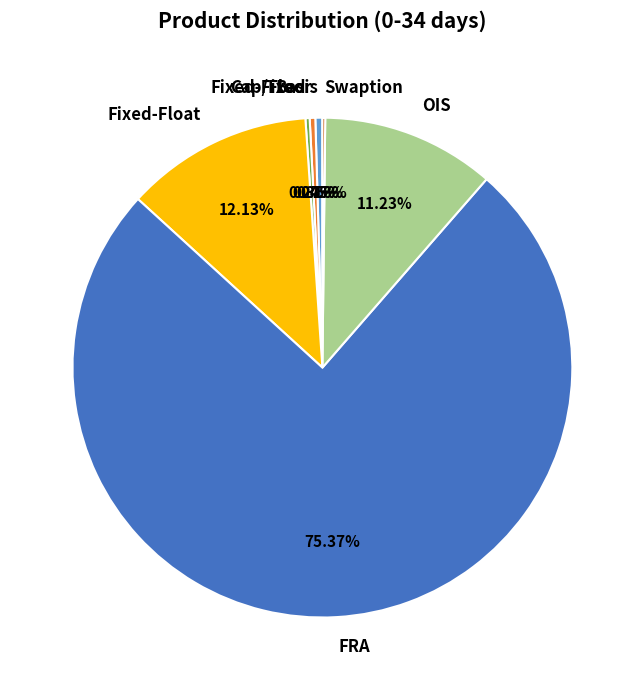

Is there any slice that represents more than half of the pie?

Yes